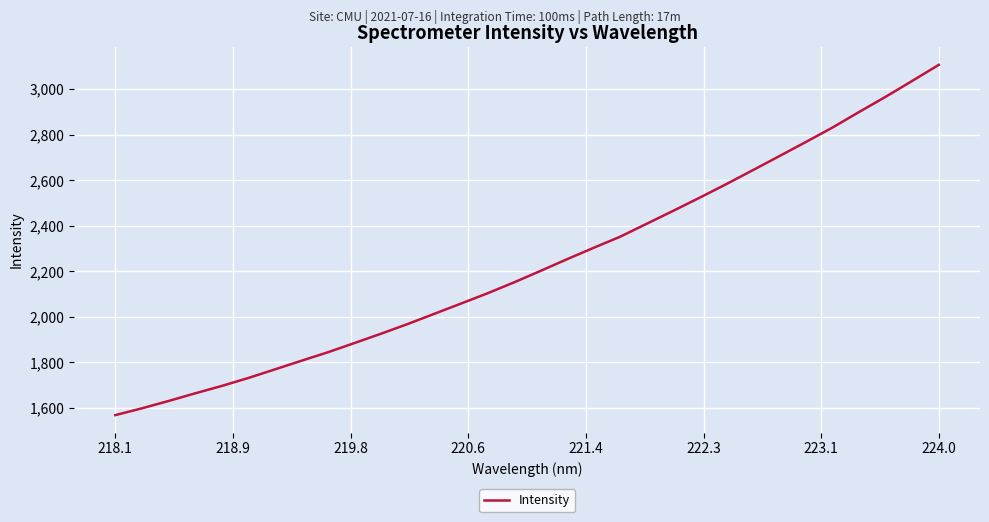

What is the minimum value shown in the chart?

1568.9